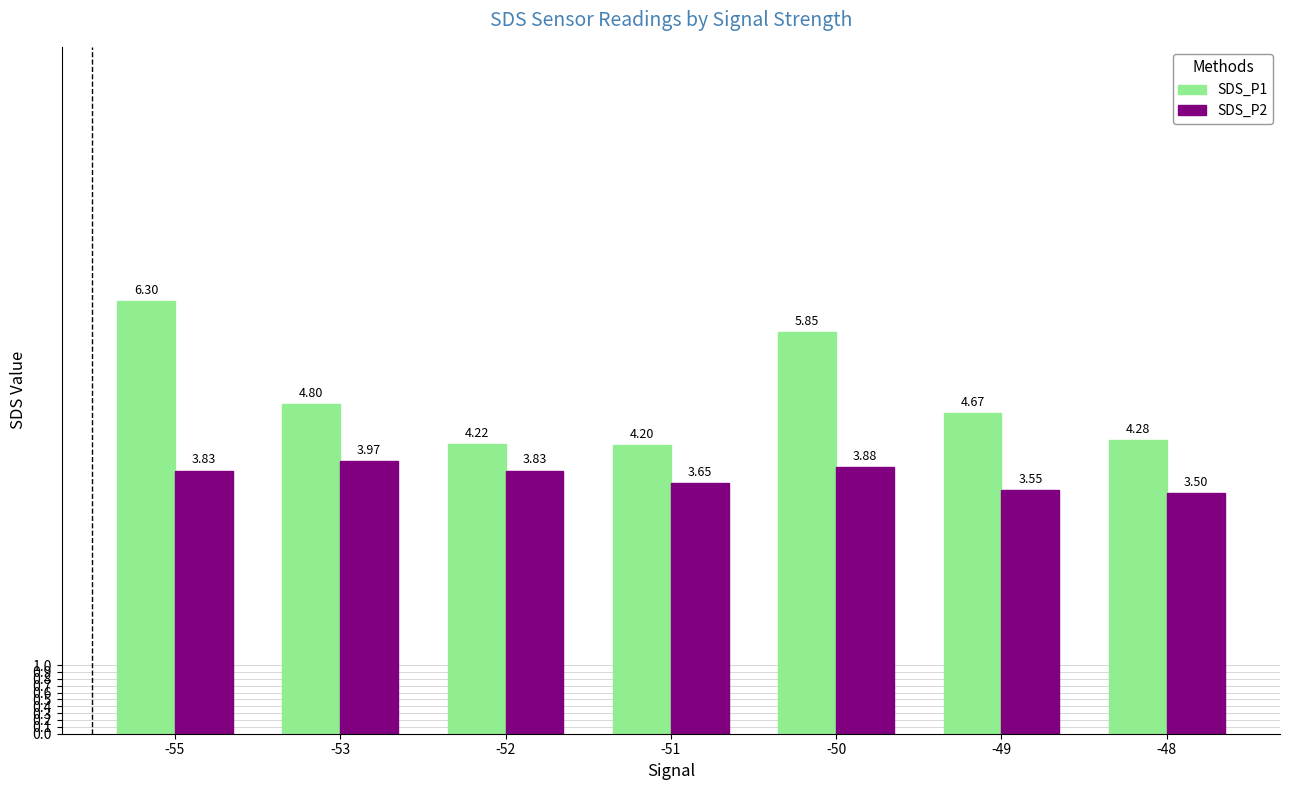

List the series in order of their peak value, lowest first.

SDS_P2, SDS_P1